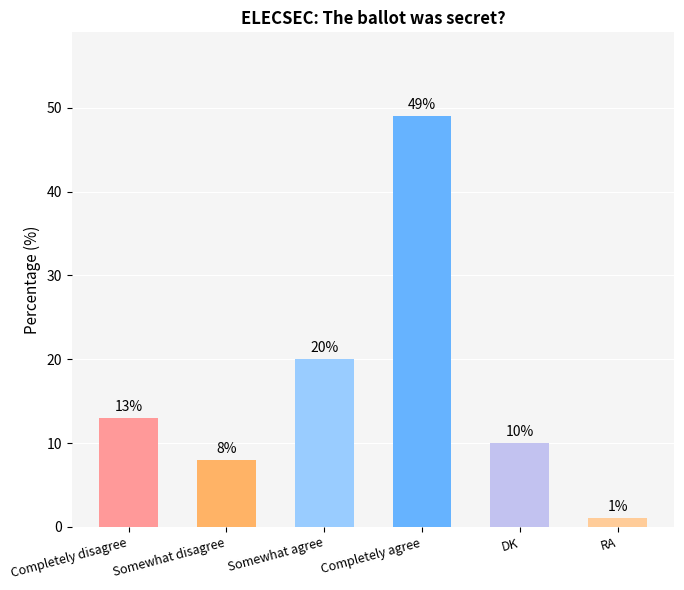

What is the sum of all values?

101